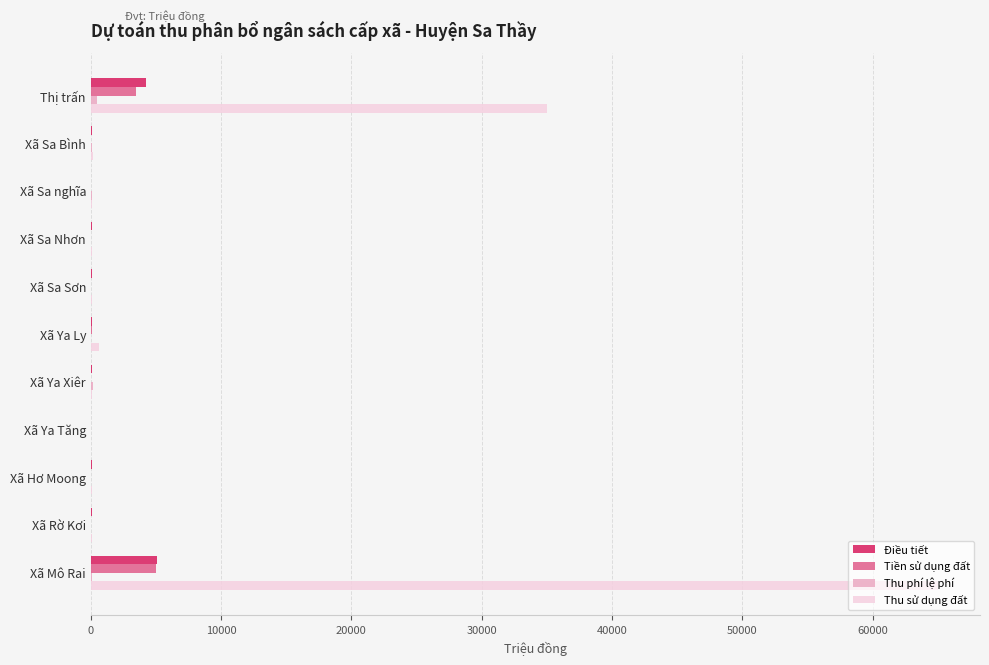

What is the sum of all Điều tiết values?

9929